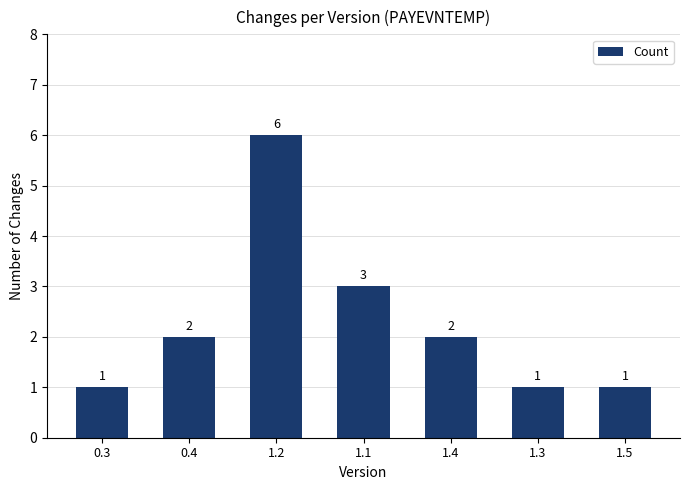

What is the difference between the second highest and minimum values?

2